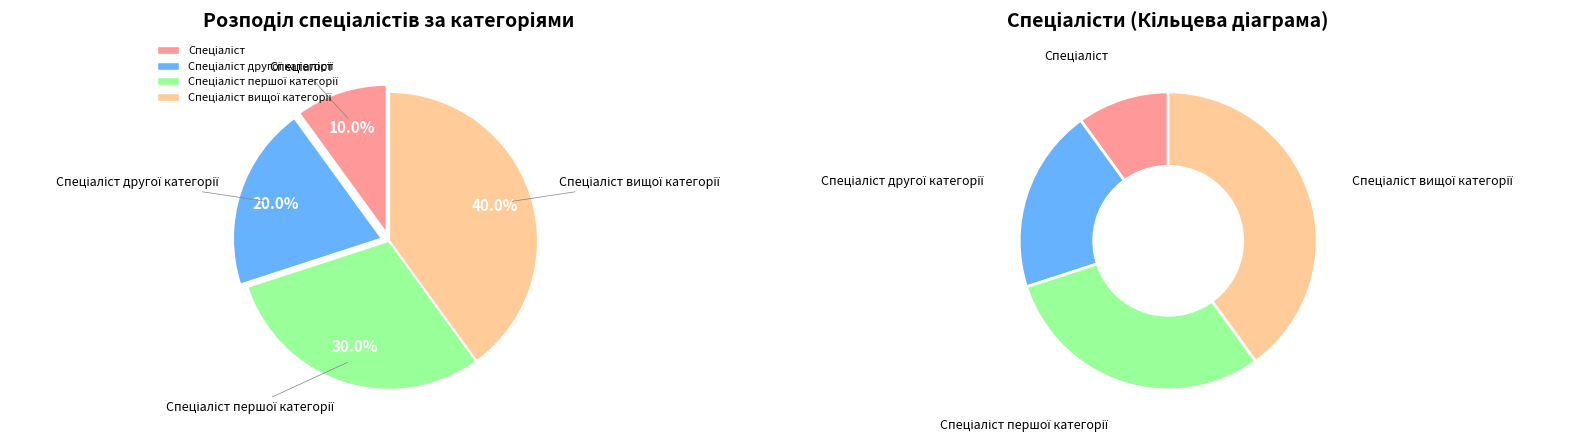

Which slice is the smallest?

Спеціаліст